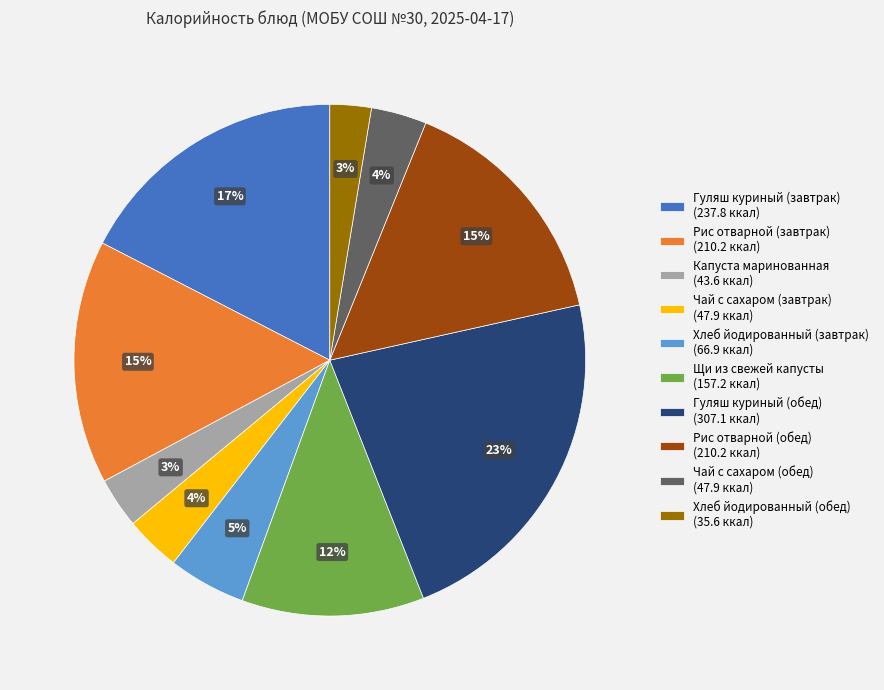

Does Капуста маринованная represent more than half of the total?

No